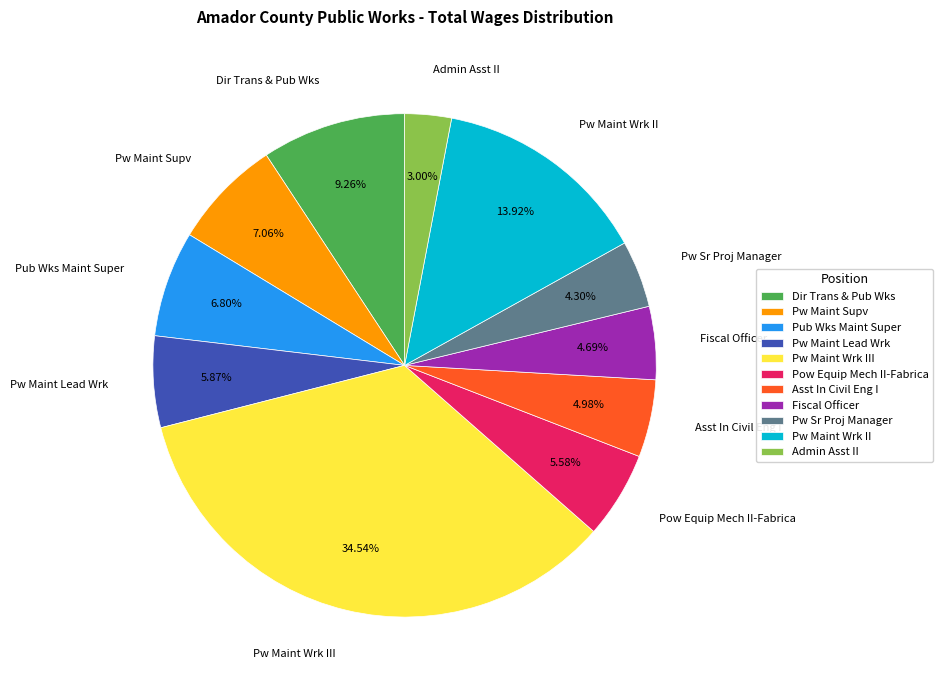

Which has a higher value, Pw Maint Wrk II or Admin Asst II?

Pw Maint Wrk II